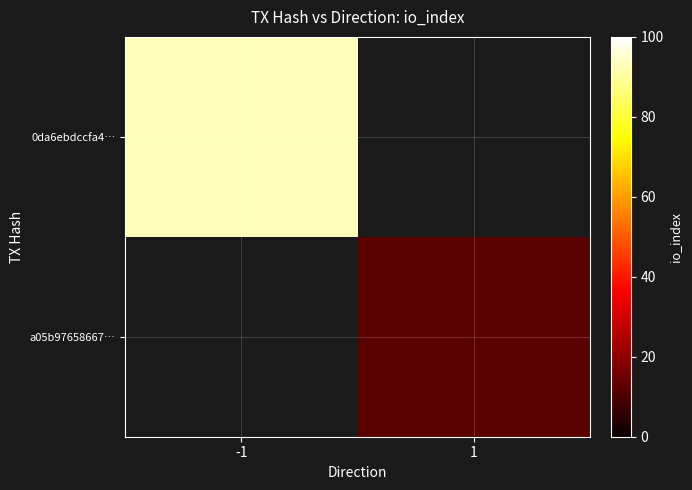

What is the approximate value of 0da6ebdccfa4… at -1?

93.0